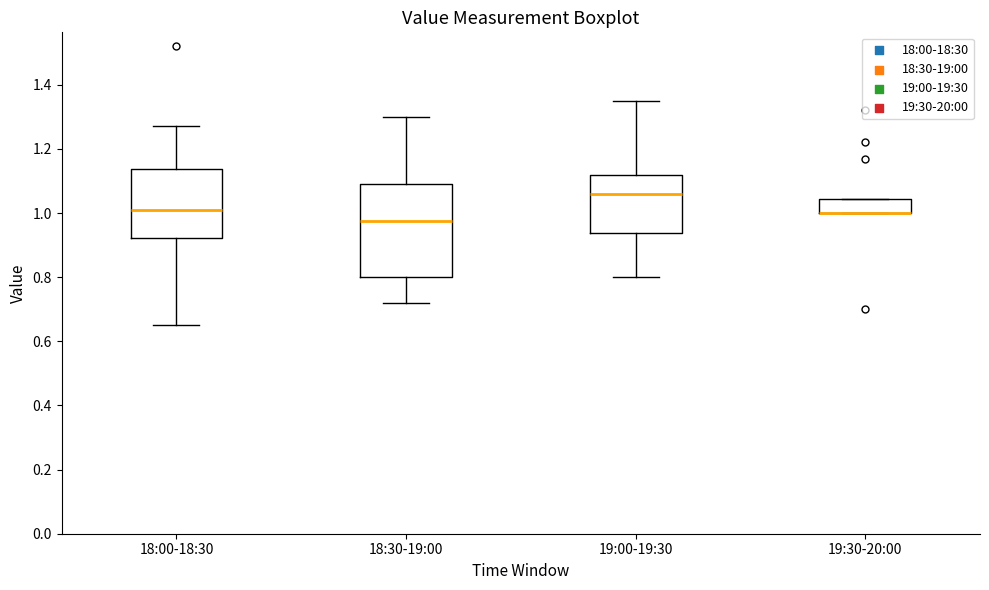

Comparing the boxes themselves (not the whiskers), which one is the tallest?

18:30-19:00